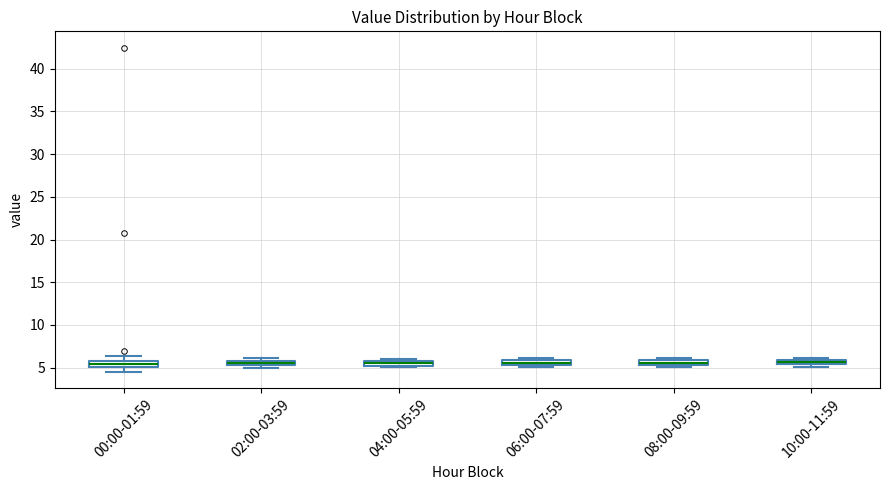

Where is the lower edge of the box for 02:00-03:59 on the y-axis? The values are not printed on the chart, so give them approximately, as read against the axis.

5.5